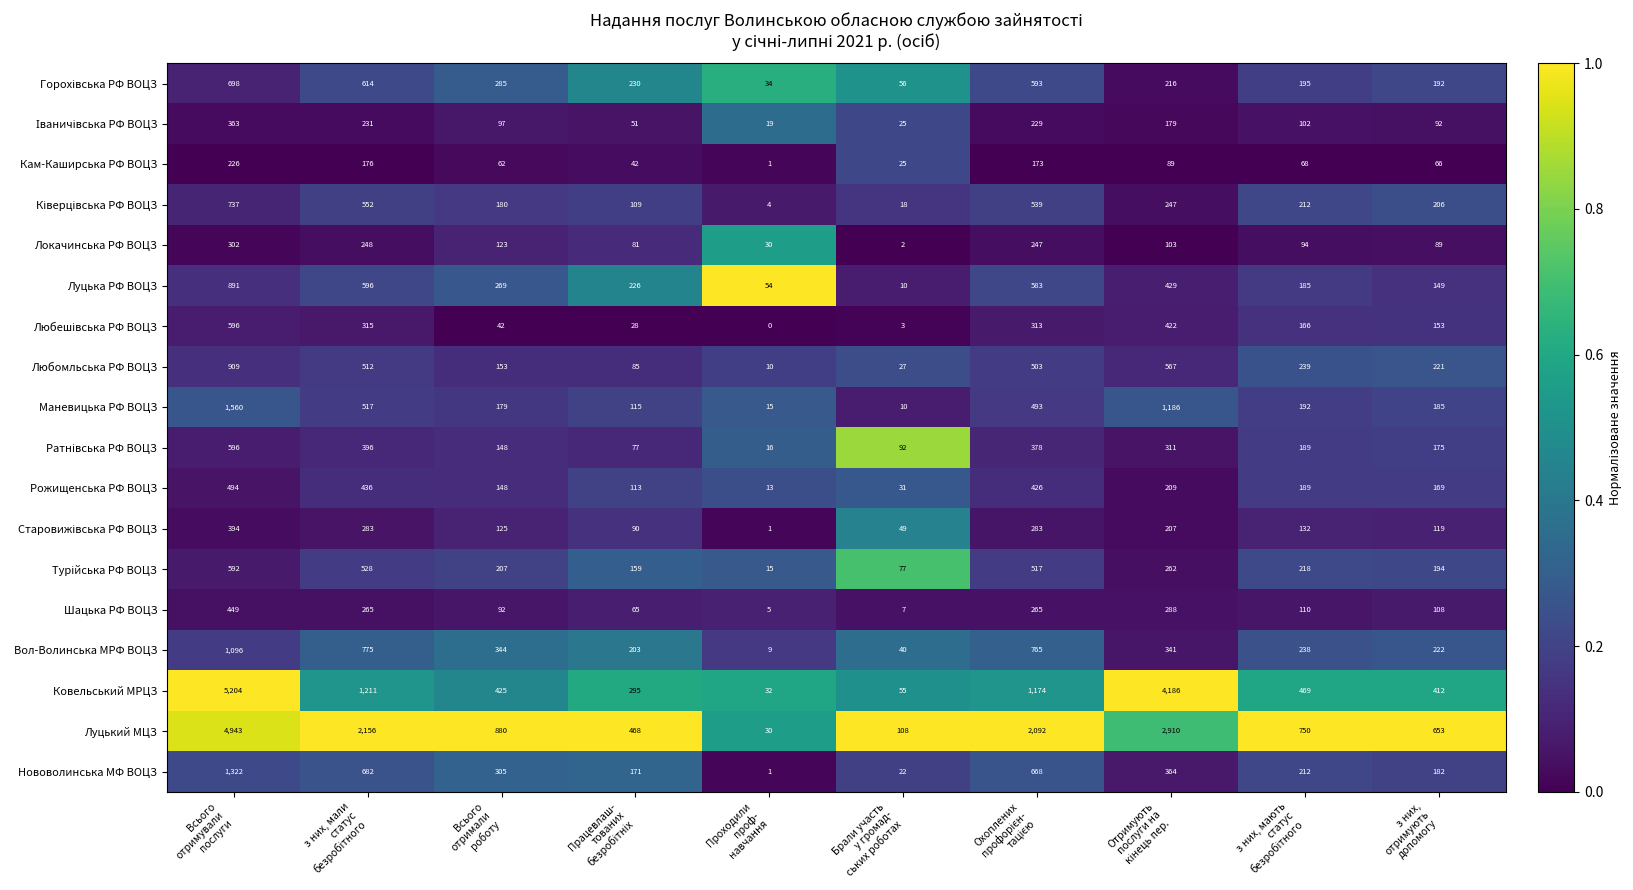

What is the maximum value for Любомльська РФ ВОЦЗ?

909